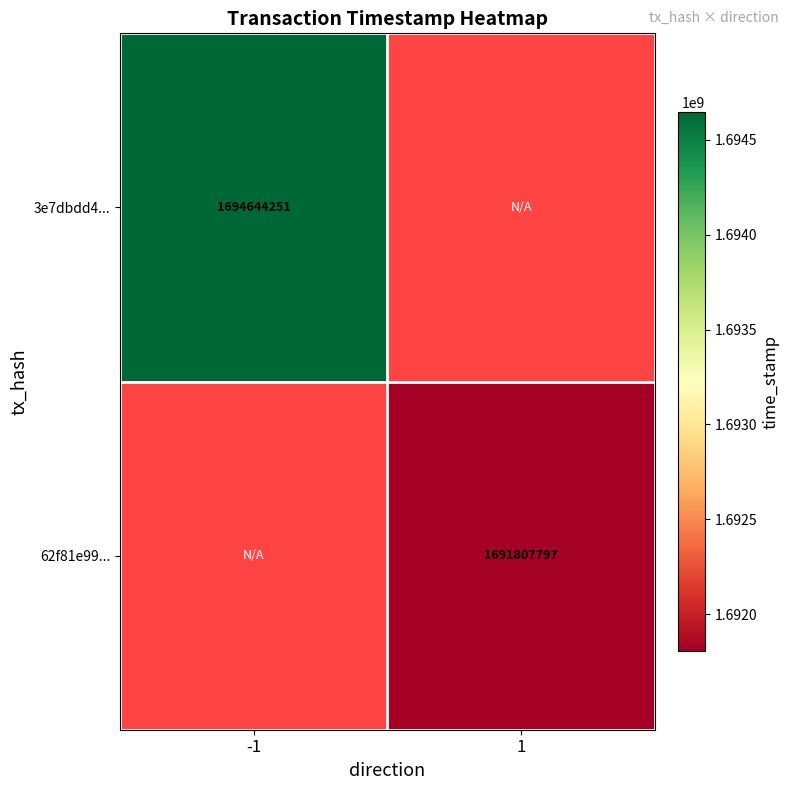

The value of 62f81e99... at 1 is 2252712913. True or false?

False